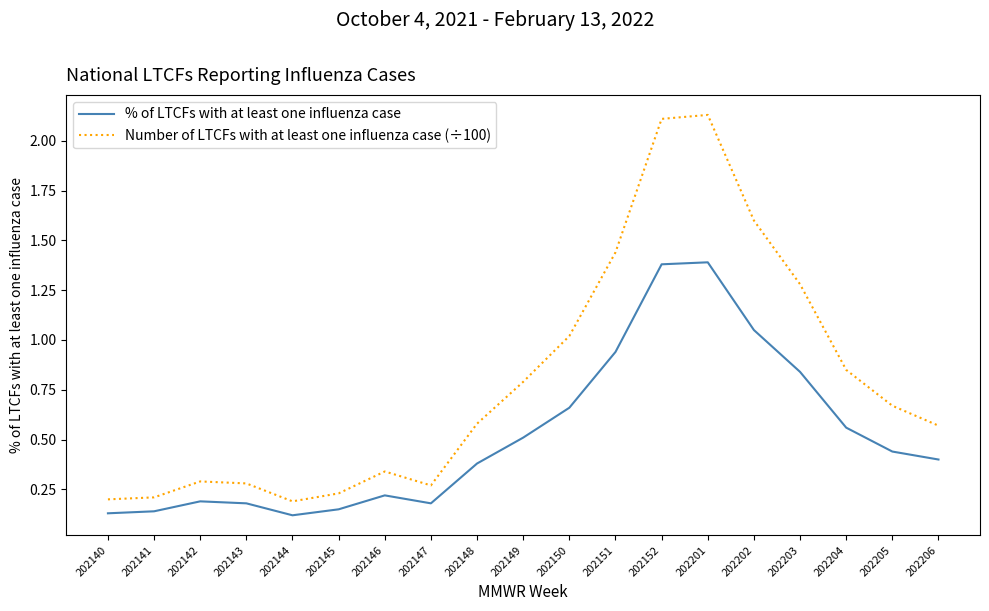

Which series has the widest spread of values?

Number of LTCFs with at least one influenza case (÷100)